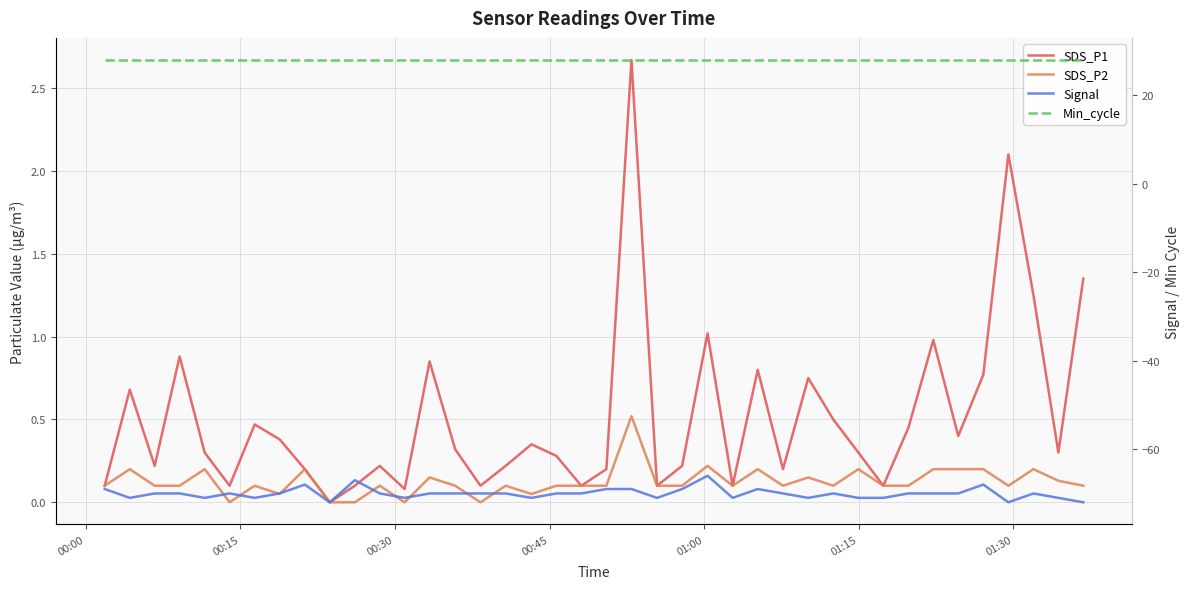

What is the greatest value displayed?

28.0